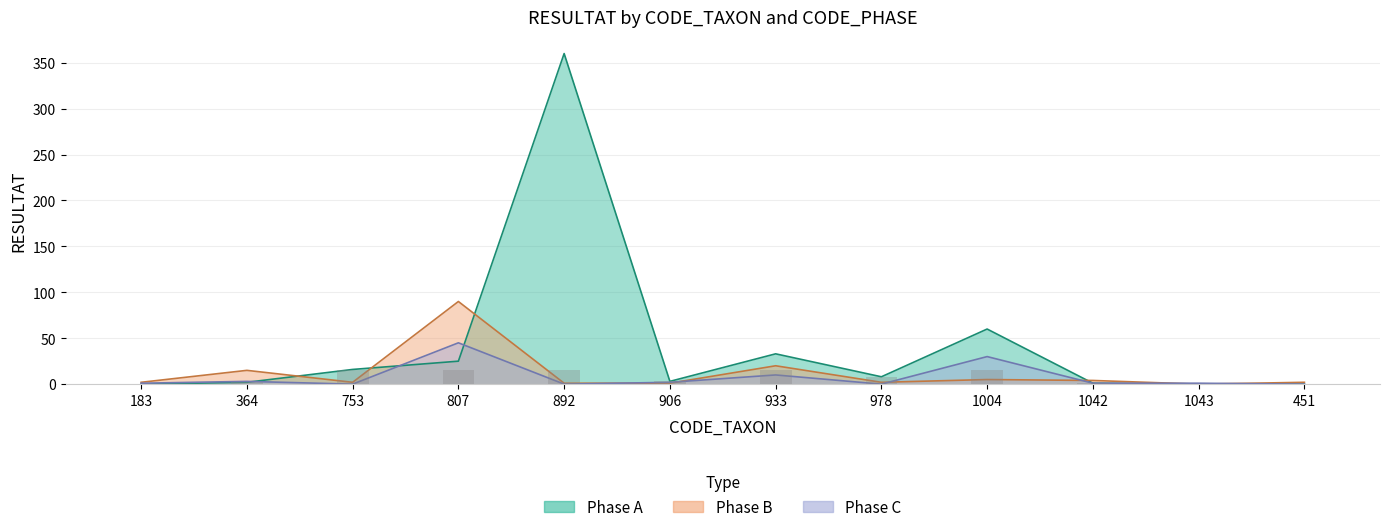

What value does the Phase C series have at 807, to the nearest 5?

45